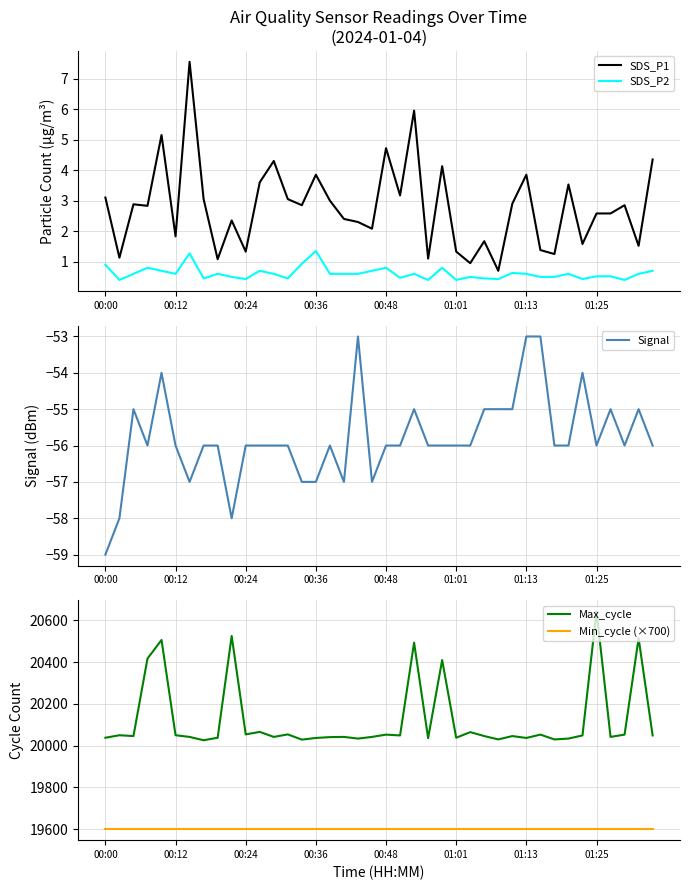

Is it true that SDS_P1 equals 2.9 at 27?

False